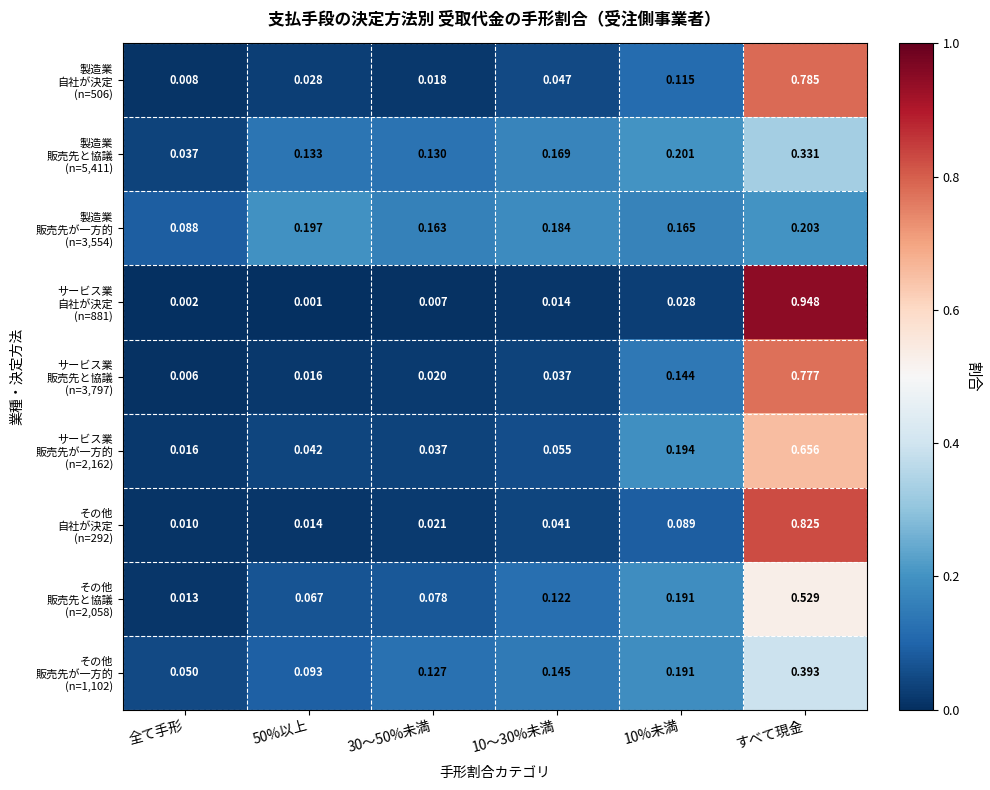

Which series has the widest spread of values?

サービス業 自社が決定 (n=881)